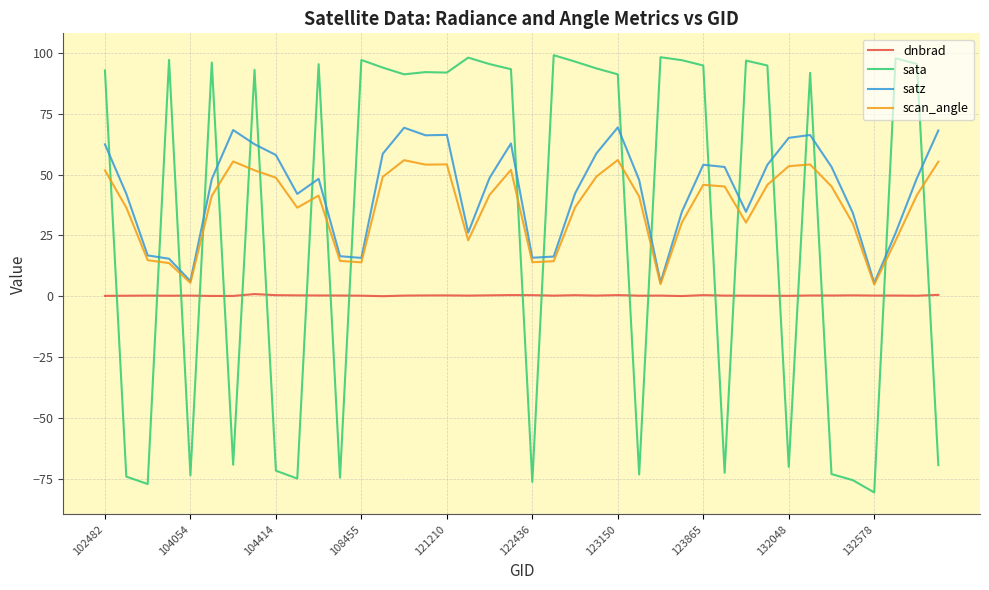

True or false: dnbrad and scan_angle intersect in this chart.

False